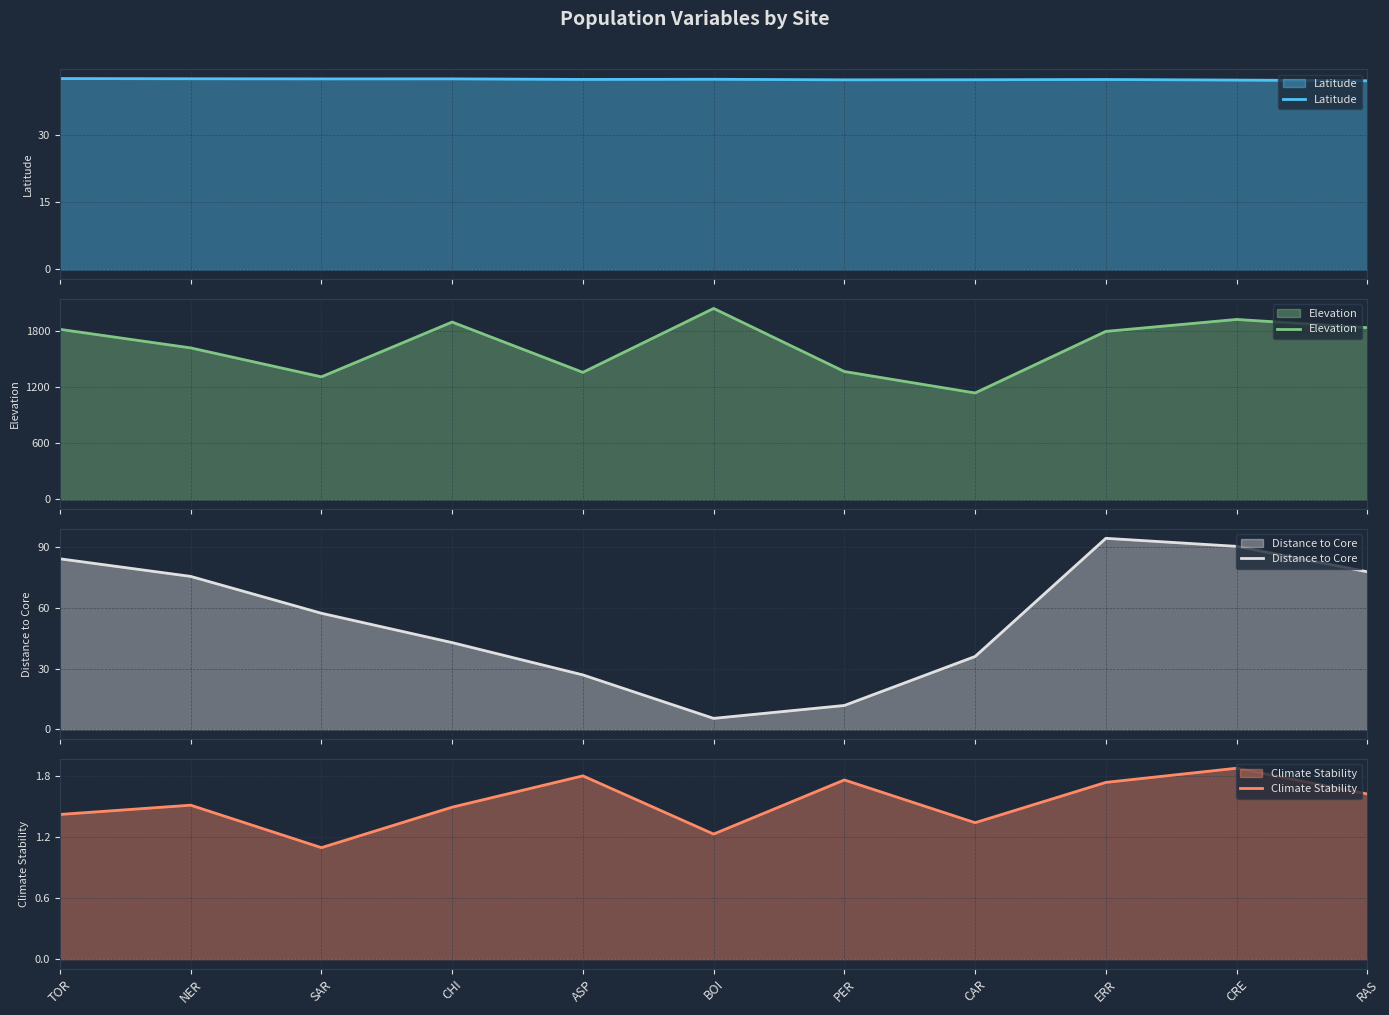

Is it true that Climate Stability equals 2.4 at PER?

False